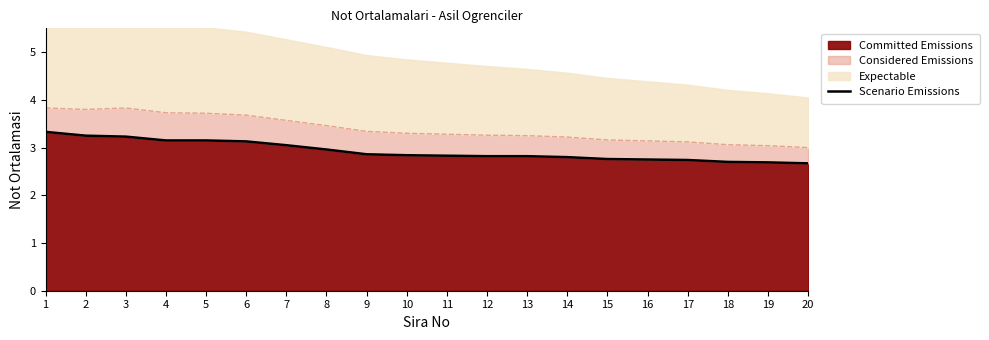

Which has a higher value, 12 or 11?

11